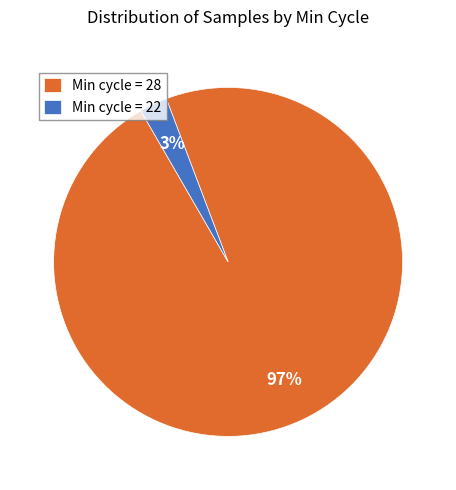

The Min cycle = 22 slice represents 3% of the pie. True or false?

True